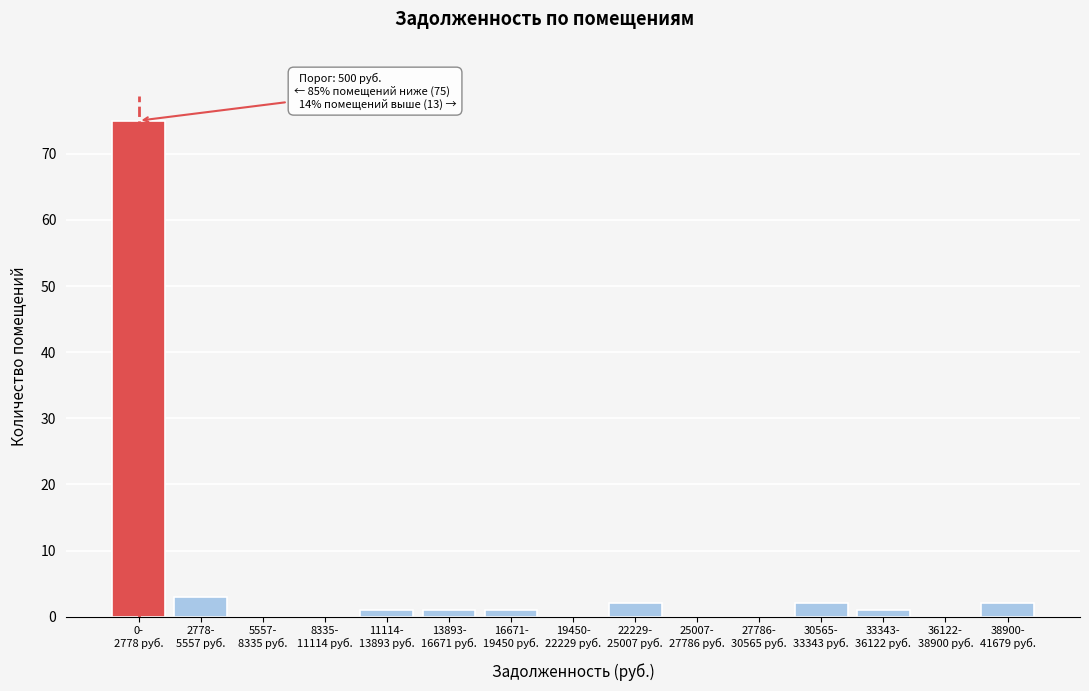

What is the greatest value displayed?

75